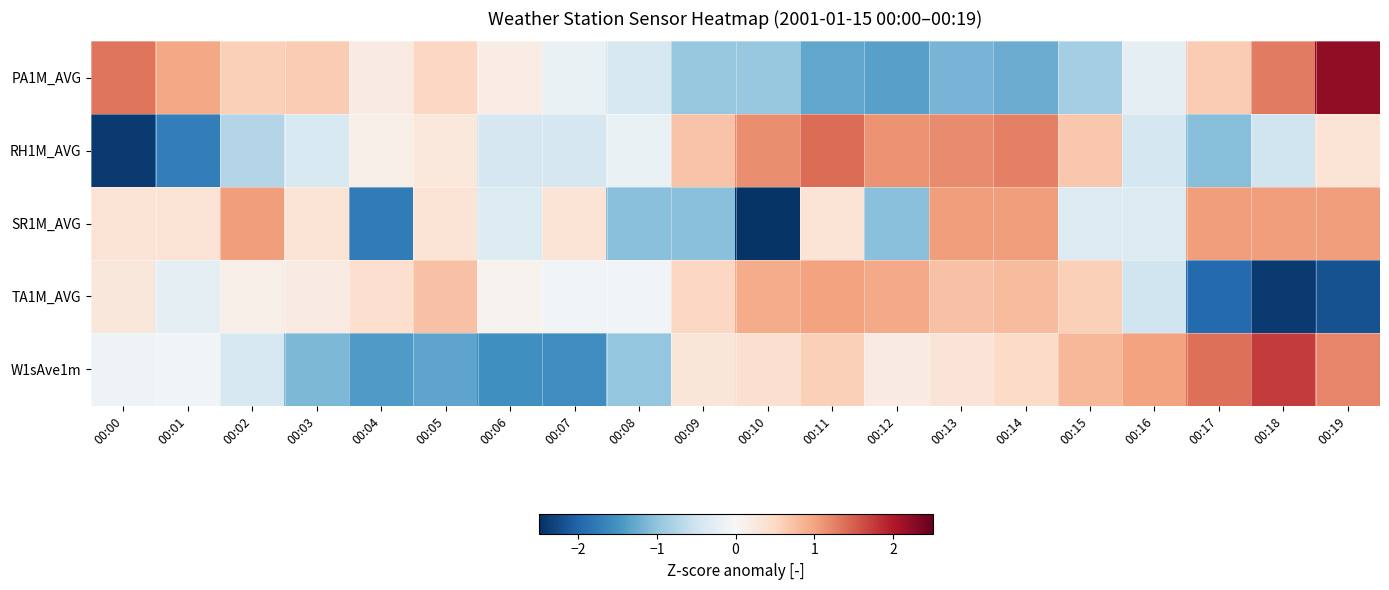

Between 00:11 and 00:14, which is larger?

00:14